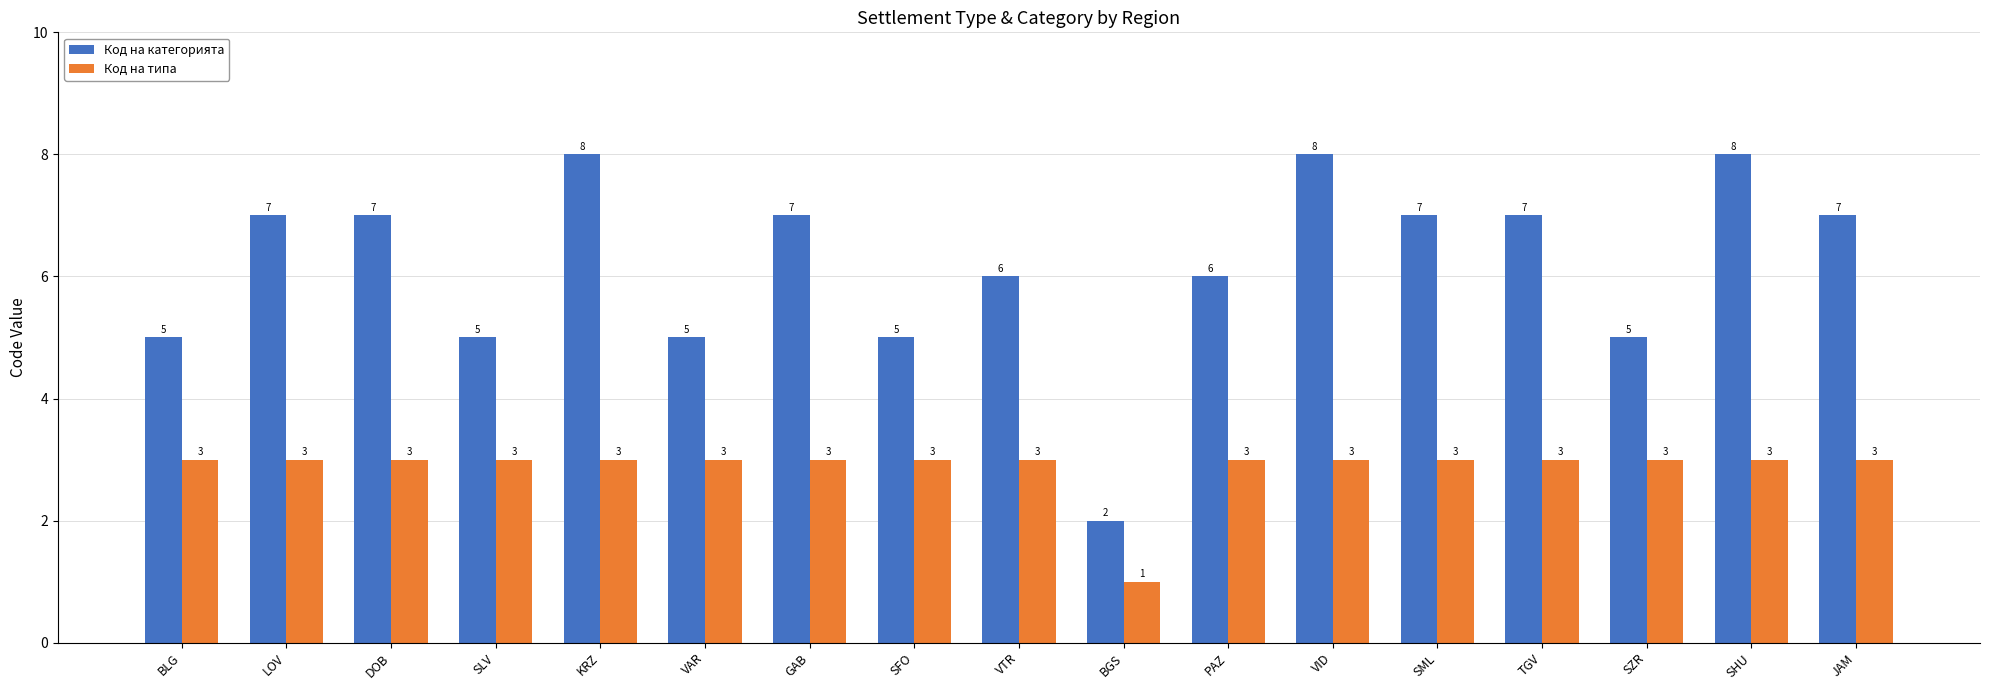

At which label does Код на категорията reach its minimum?

BGS